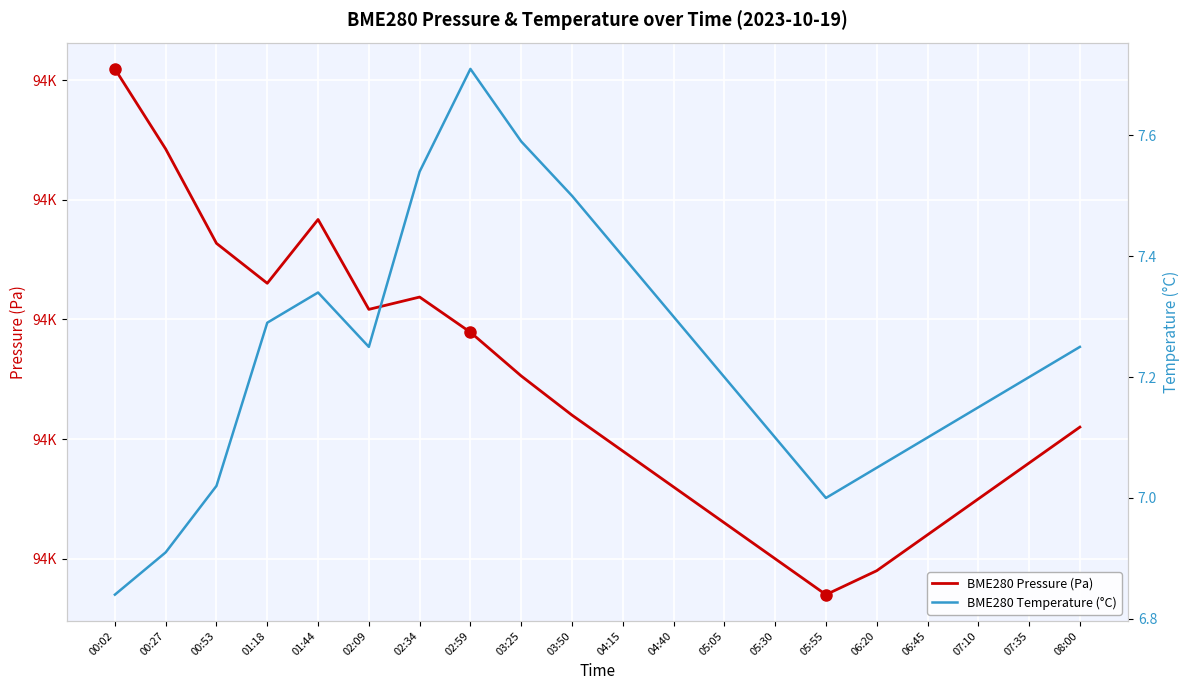

What is the total value across all series at 07:35?

94147.2